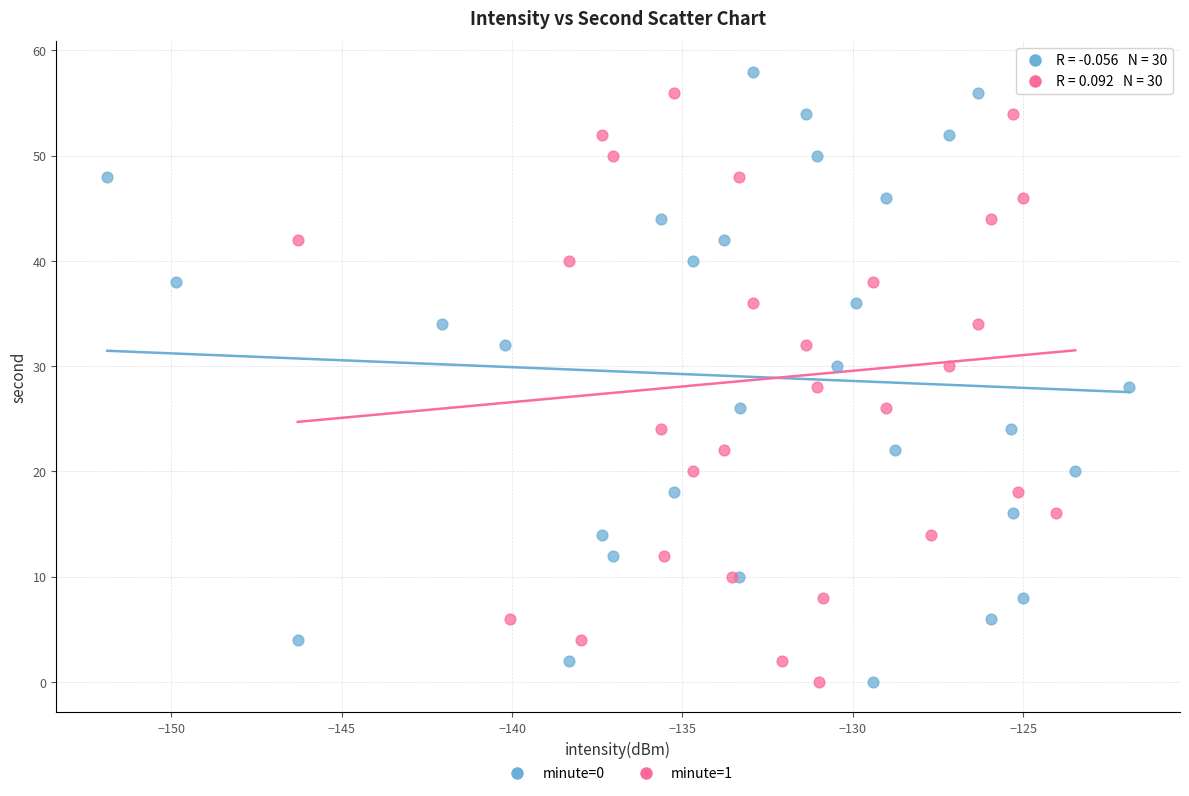

What are all the series names shown in the legend?

minute=0, minute=1